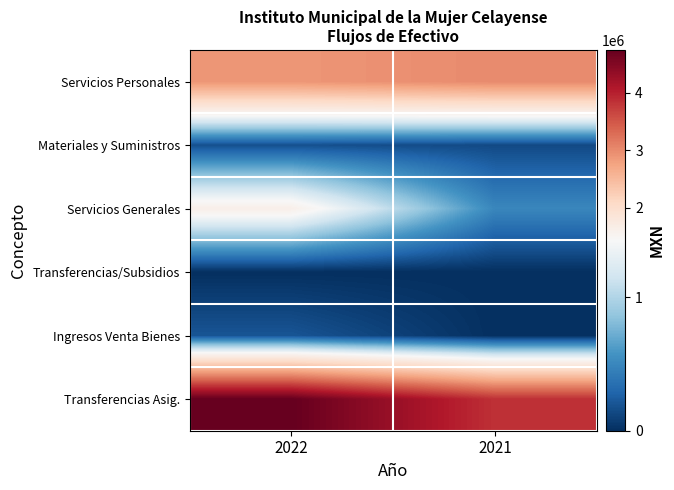

Reading left to right, transcribe all the data shown in this chart.

Servicios Personales: 2022=2890028.5	2021=3007992.8
Materiales y Suministros: 2022=175428.5	2021=139955.2
Servicios Generales: 2022=1609469.1	2021=498208.2
Transferencias/Subsidios: 2022=0.0	2021=0.0
Ingresos Venta Bienes: 2022=201358.4	2021=0.0
Transferencias Asig.: 2022=4752000.0	2021=3851559.0